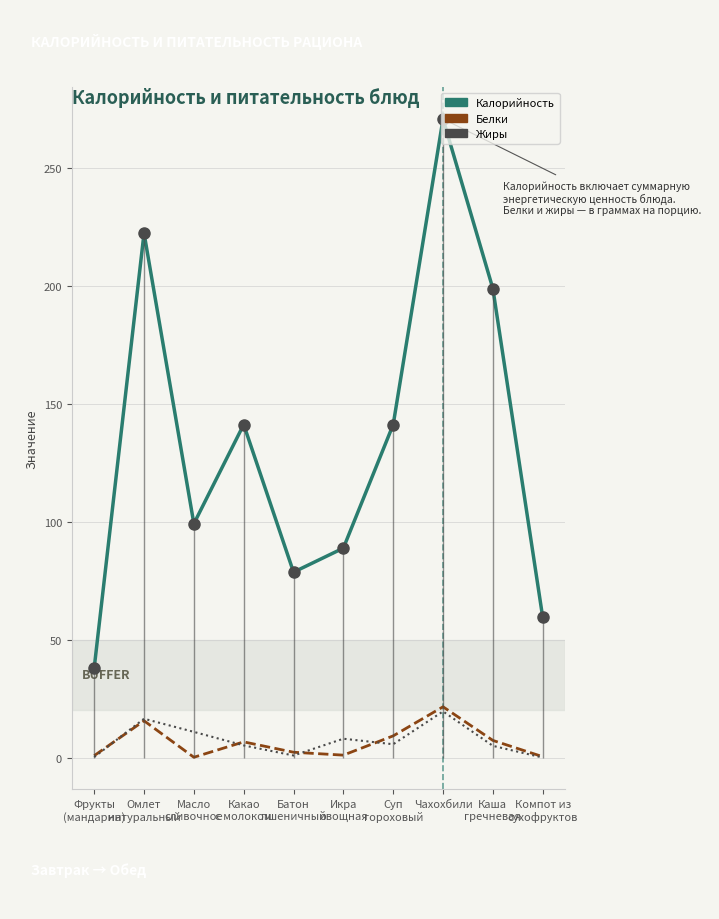

Is this an area chart (filled region under the line)?

No